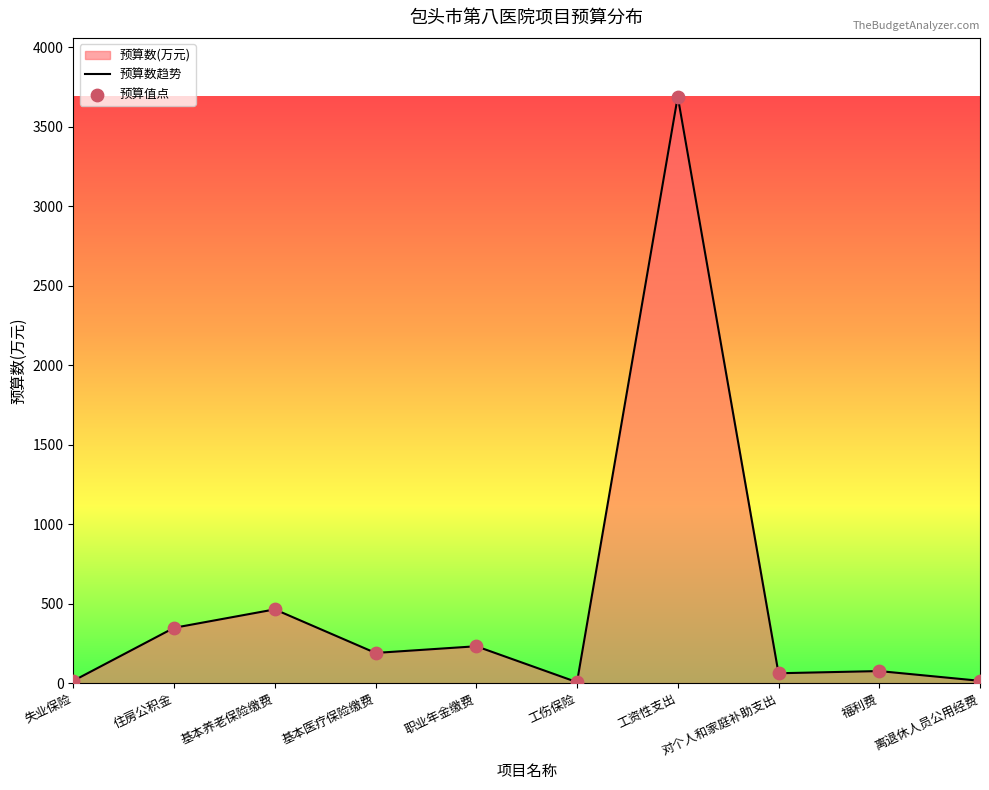

Which series has the largest Y range (max minus min)?

预算数趋势